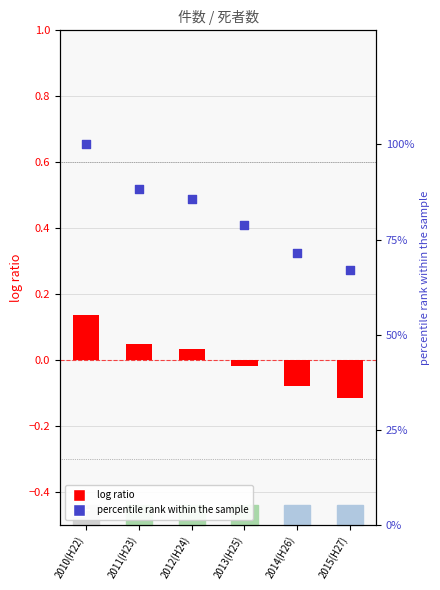

Which series contains the lowest Y value?

log ratio